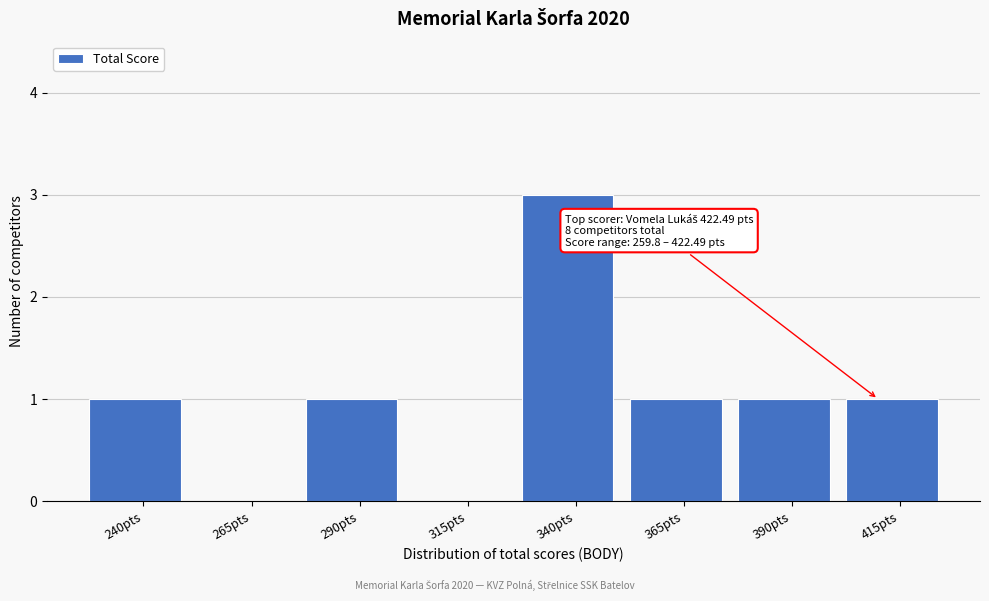

Reading right to left, transcribe all the data shown in this chart.

415pts=1	390pts=1	365pts=1	340pts=3	315pts=0	290pts=1	265pts=0	240pts=1